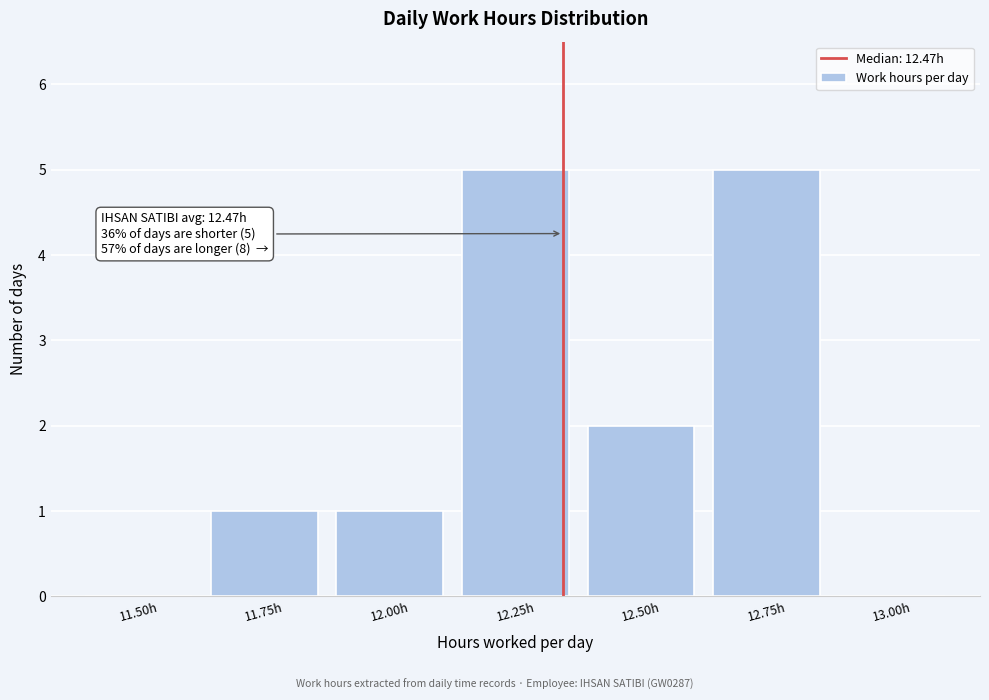

Reading left to right, list all the values displayed in this chart.

11.50h=0	11.75h=1	12.00h=1	12.25h=5	12.50h=2	12.75h=5	13.00h=0